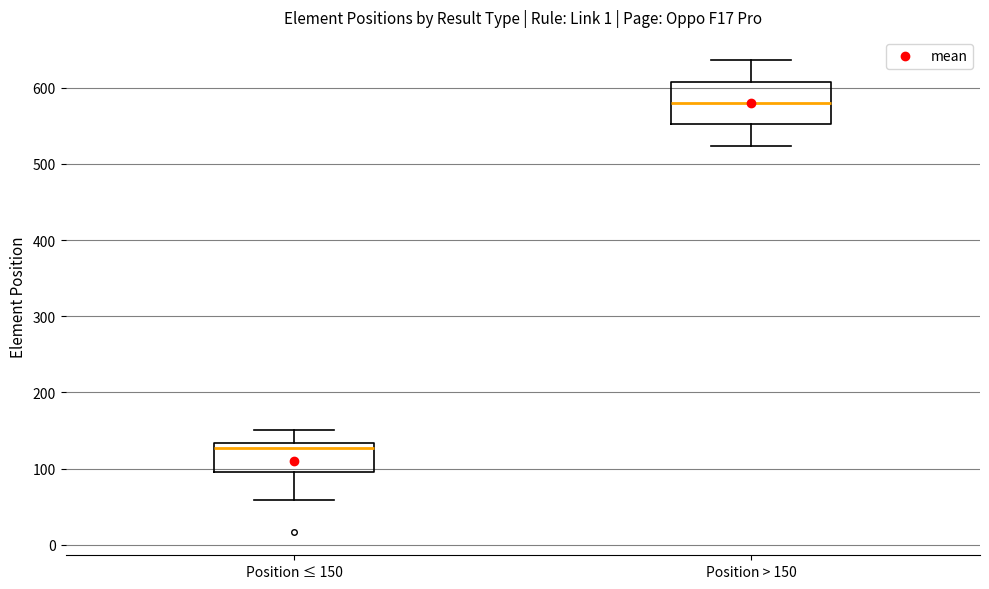

Comparing the boxes themselves (not the whiskers), which one is the tallest?

Position > 150